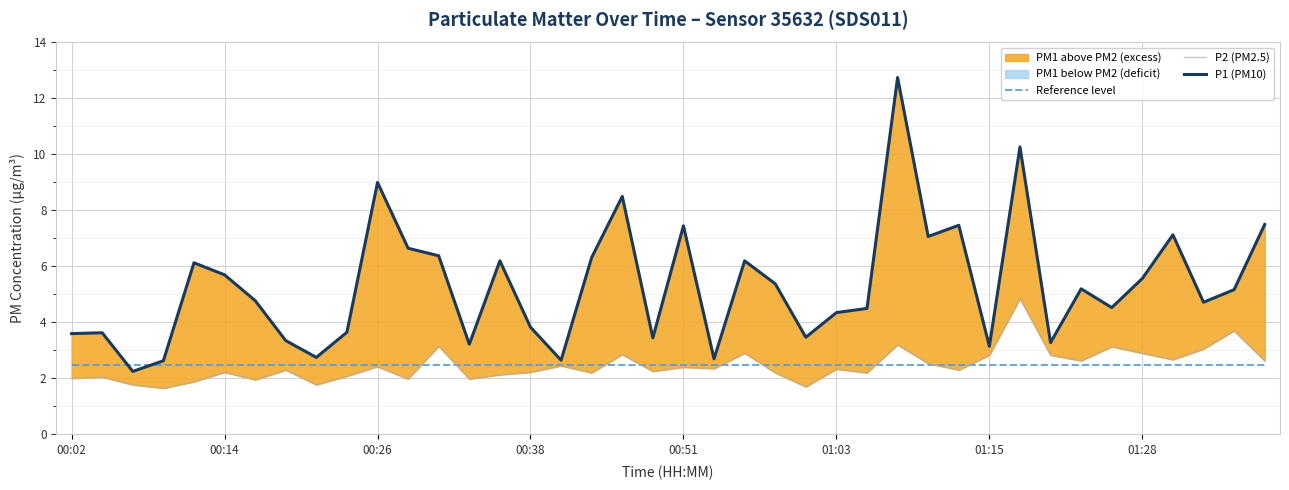

At which label is Reference level closest to 2?

00:02